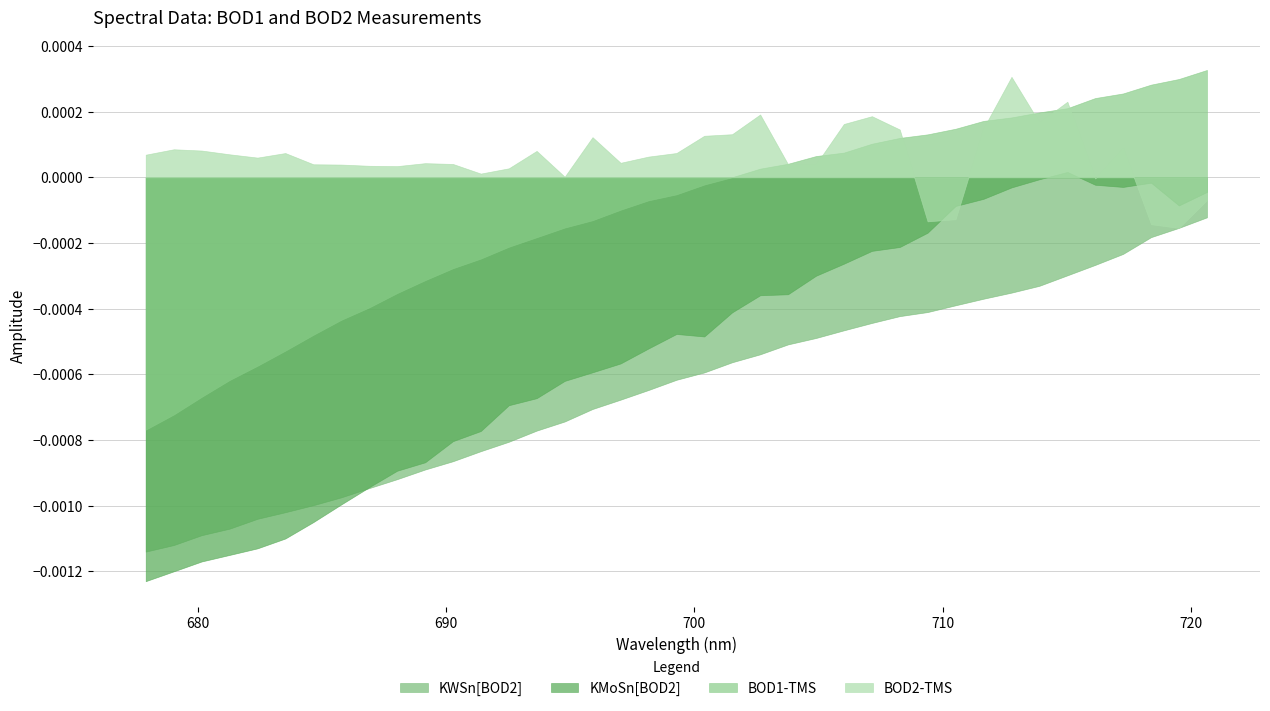

Between 3 and 37, which series saw the biggest shift?

KMoSn[BOD2]